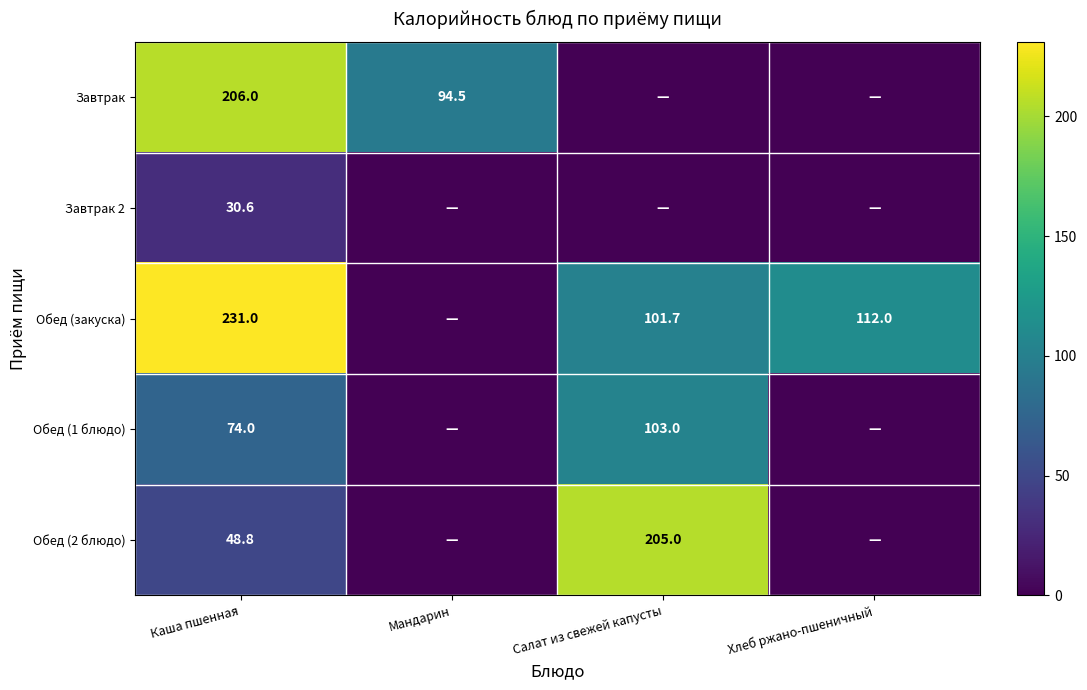

The Обед (закуска) series shows 342.6 at Каша пшенная. True or false?

False